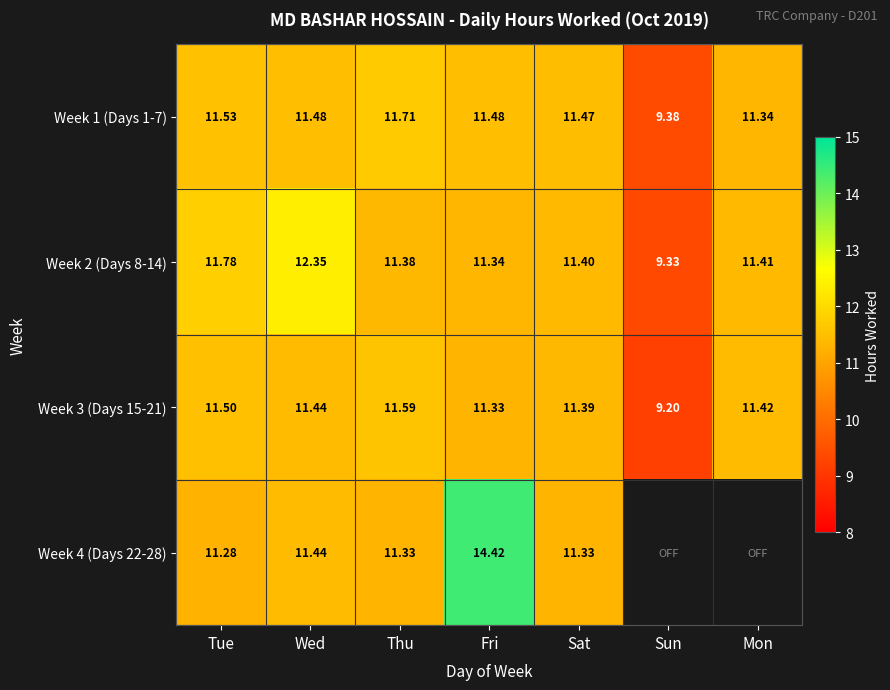

At which label is Week 3 (Days 15-21) closest to 10?

Sun